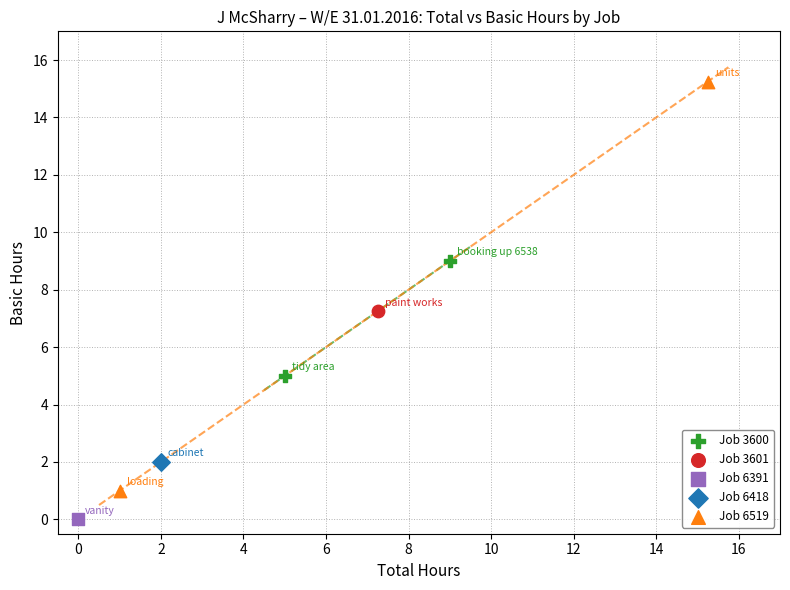

Which series reaches the maximum Y coordinate?

Job 6519